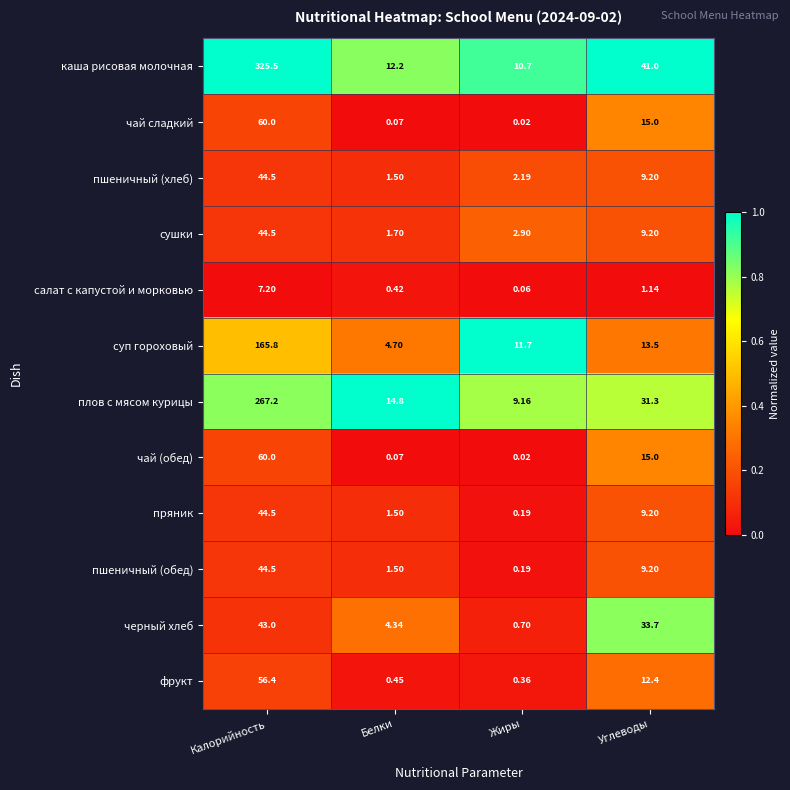

Is the value of сушки at Углеводы greater than the value of суп гороховый at Калорийность?

No